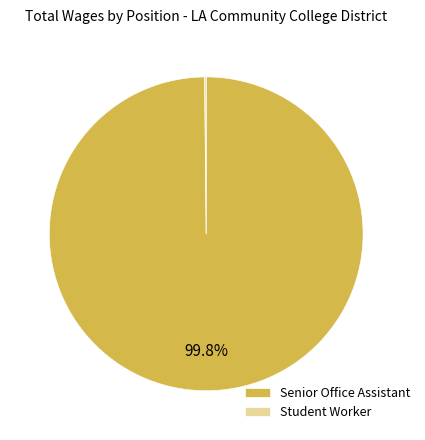

To the nearest percent, what percentage of the pie is Senior Office Assistant?

100%